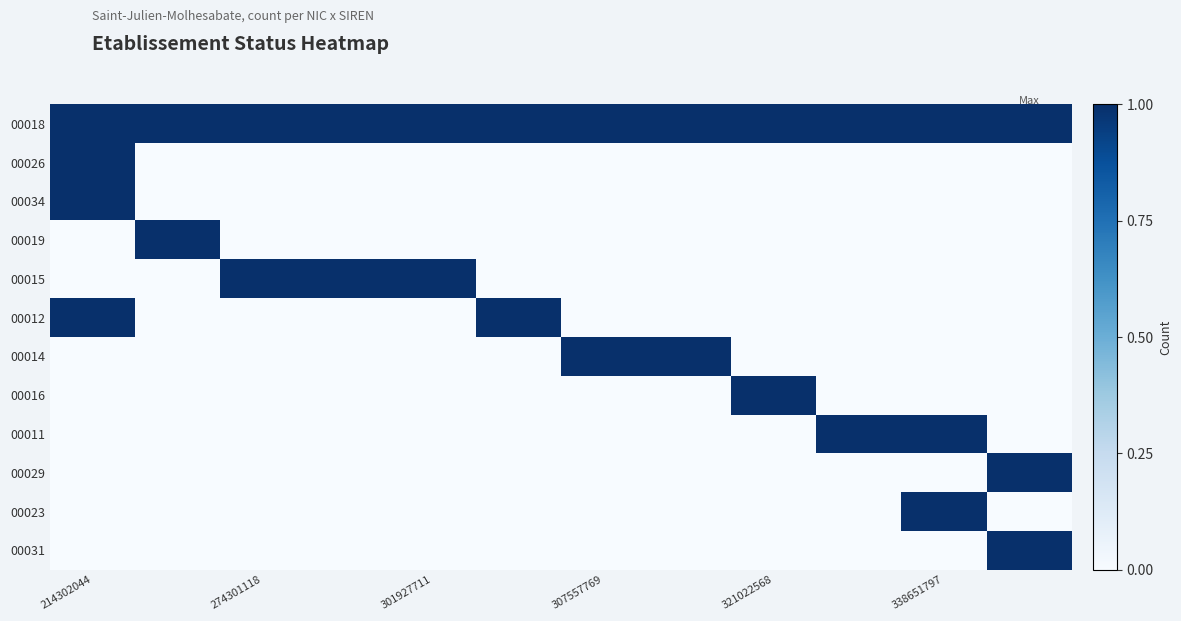

At how many categories does at least one series exceed 0?

12